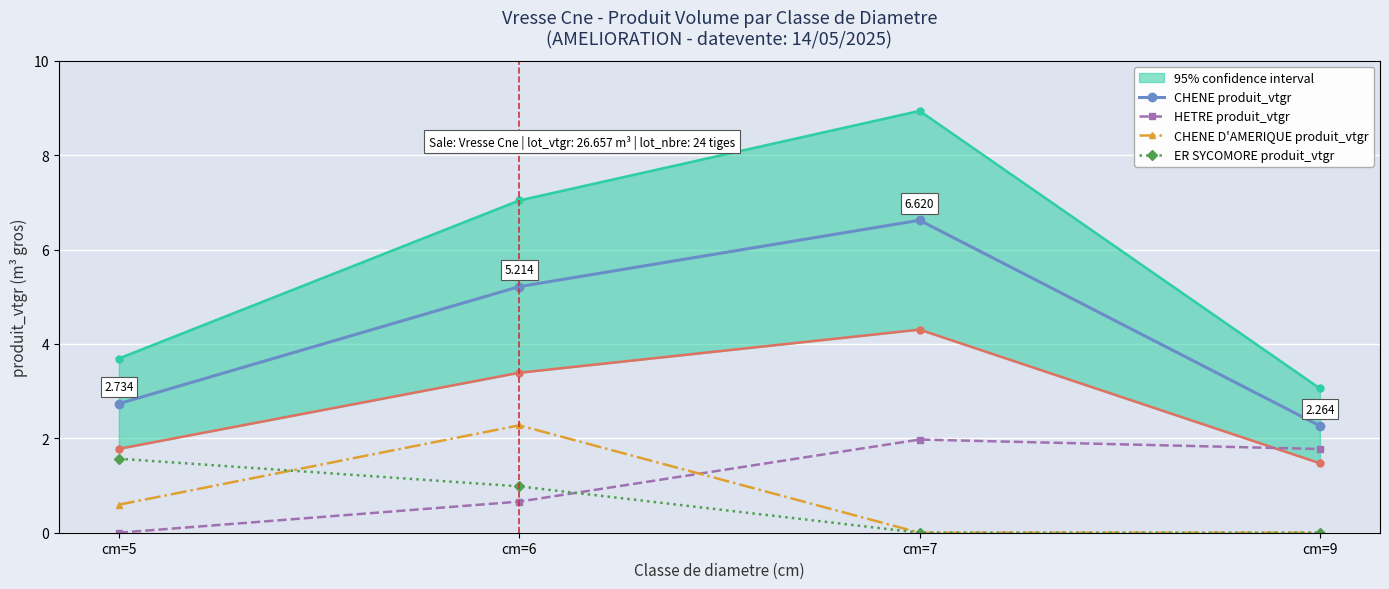

How many series are shown in this chart?

4